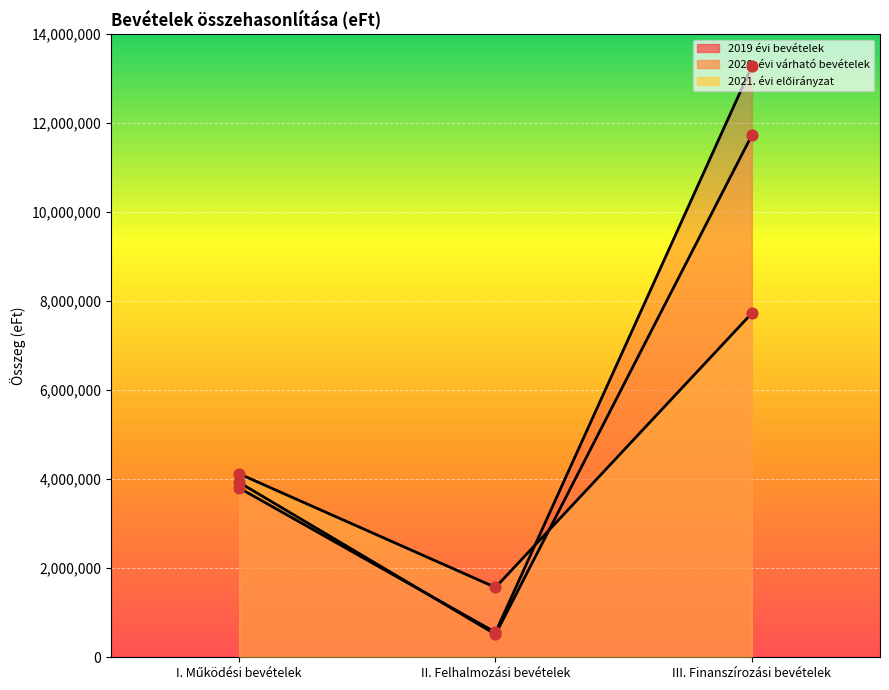

What is the total value across all series at I. Működési bevételek?

11855251